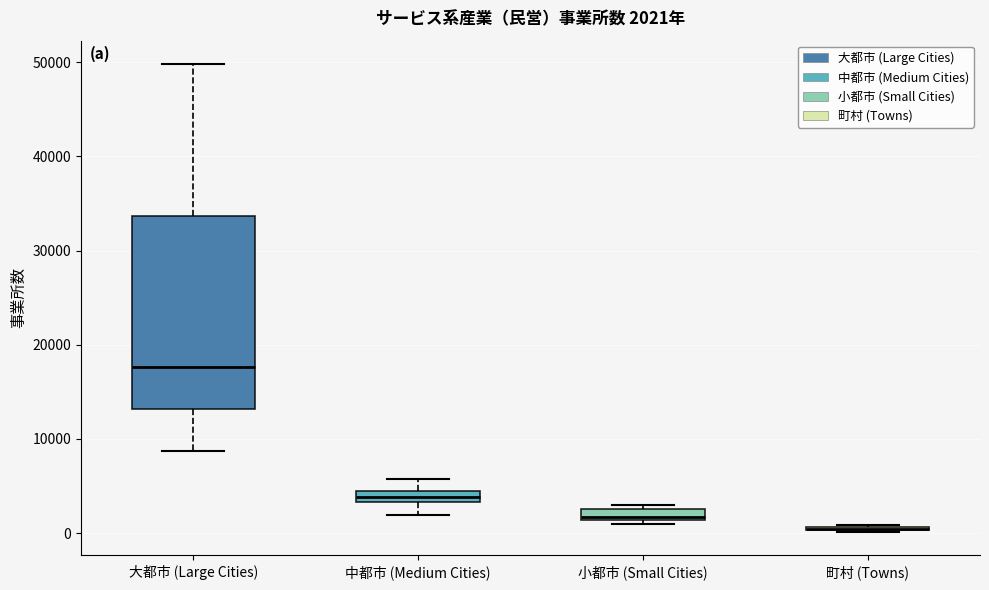

Comparing the boxes themselves (not the whiskers), which one is the tallest?

大都市 (Large Cities)